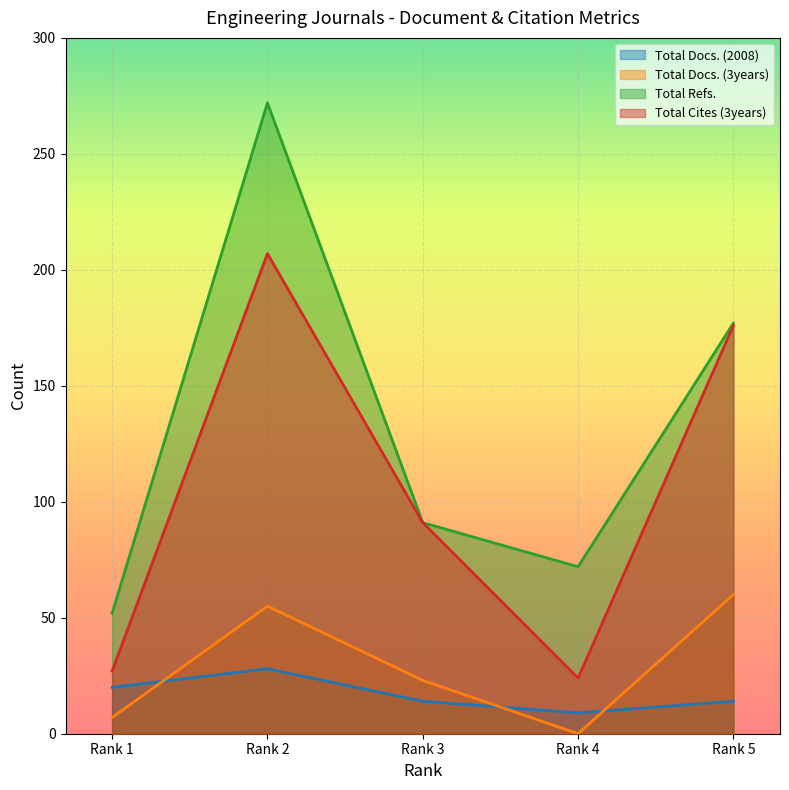

How many categories are shown in the chart?

5